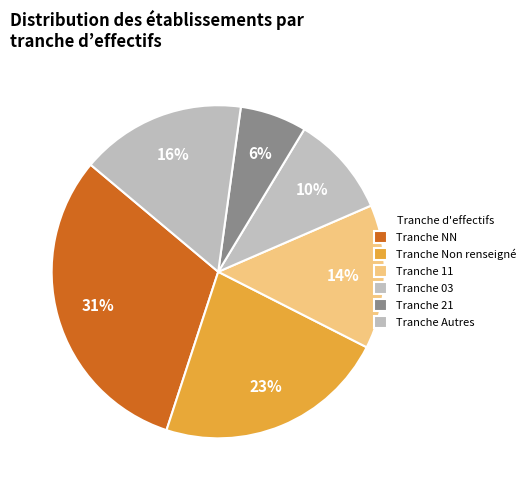

How many slices are in this pie chart?

6